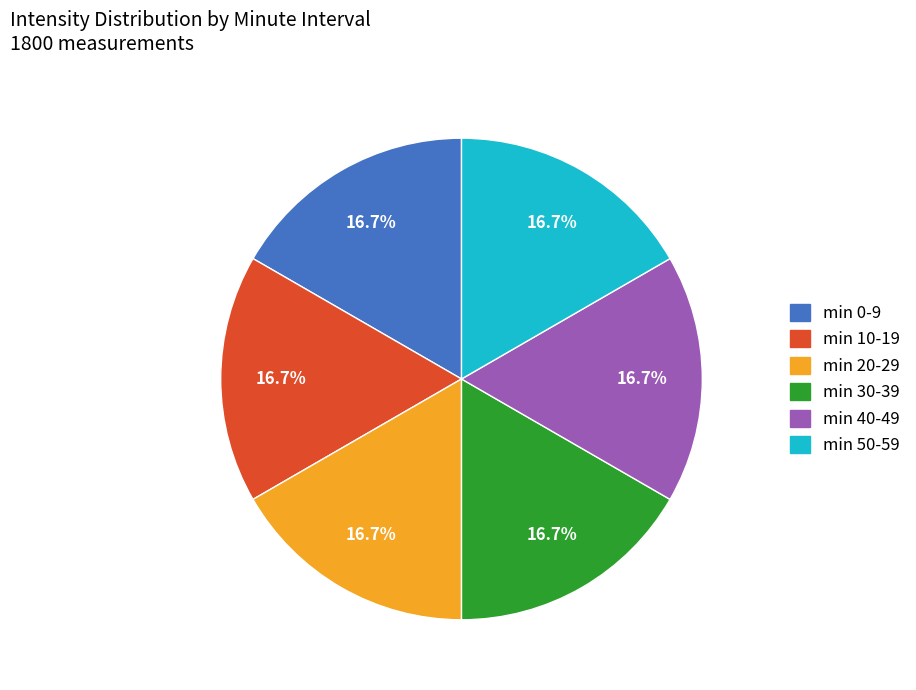

Does any single category account for the majority?

No